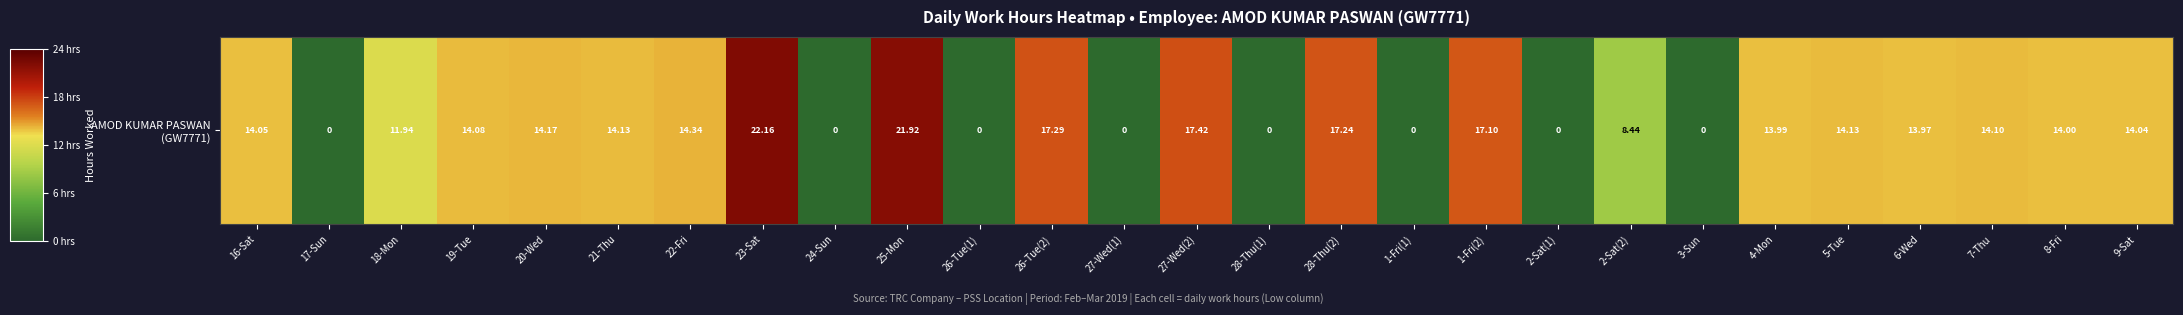

Reading right to left, extract all data points from this chart.

9-Sat=14.0	8-Fri=14.0	7-Thu=14.1	6-Wed=14.0	5-Tue=14.1	4-Mon=14.0	3-Sun=0.0	2-Sat(2)=8.4	2-Sat(1)=0.0	1-Fri(2)=17.1	1-Fri(1)=0.0	28-Thu(2)=17.2	28-Thu(1)=0.0	27-Wed(2)=17.4	27-Wed(1)=0.0	26-Tue(2)=17.3	26-Tue(1)=0.0	25-Mon=21.9	24-Sun=0.0	23-Sat=22.2	22-Fri=14.3	21-Thu=14.1	20-Wed=14.2	19-Tue=14.1	18-Mon=11.9	17-Sun=0.0	16-Sat=14.1